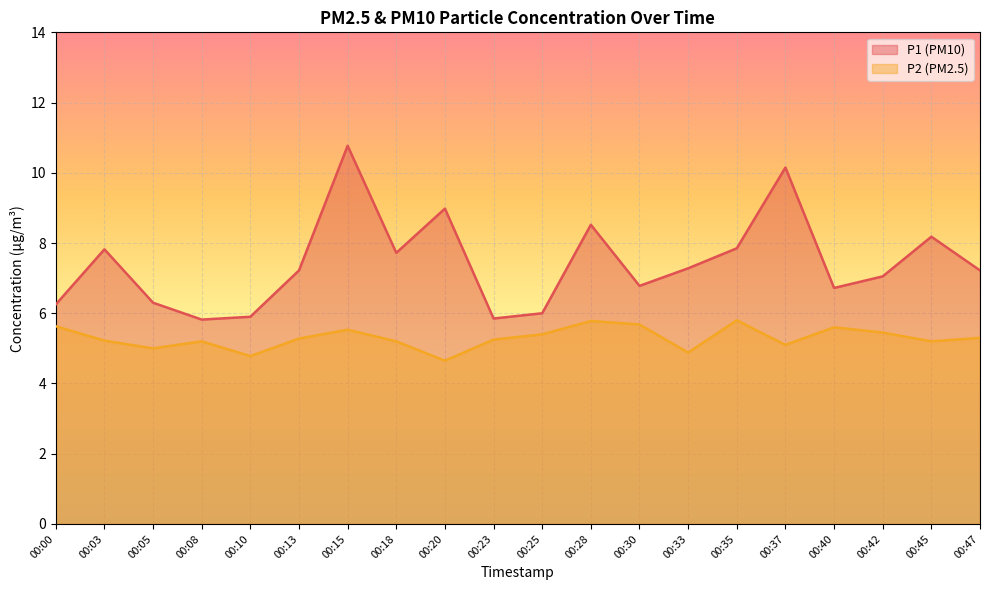

Reading left to right, list all the values displayed in this chart.

P1: 00:00=6.2	00:03=7.8	00:05=6.3	00:08=5.8	00:10=5.9	00:13=7.2	00:15=10.8	00:18=7.7	00:20=9.0	00:23=5.8	00:25=6.0	00:28=8.5	00:30=6.8	00:33=7.3	00:35=7.8	00:37=10.2	00:40=6.7	00:42=7.0	00:45=8.2	00:47=7.2
P2: 00:00=5.6	00:03=5.2	00:05=5.0	00:08=5.2	00:10=4.8	00:13=5.3	00:15=5.5	00:18=5.2	00:20=4.7	00:23=5.2	00:25=5.4	00:28=5.8	00:30=5.7	00:33=4.9	00:35=5.8	00:37=5.1	00:40=5.6	00:42=5.5	00:45=5.2	00:47=5.3